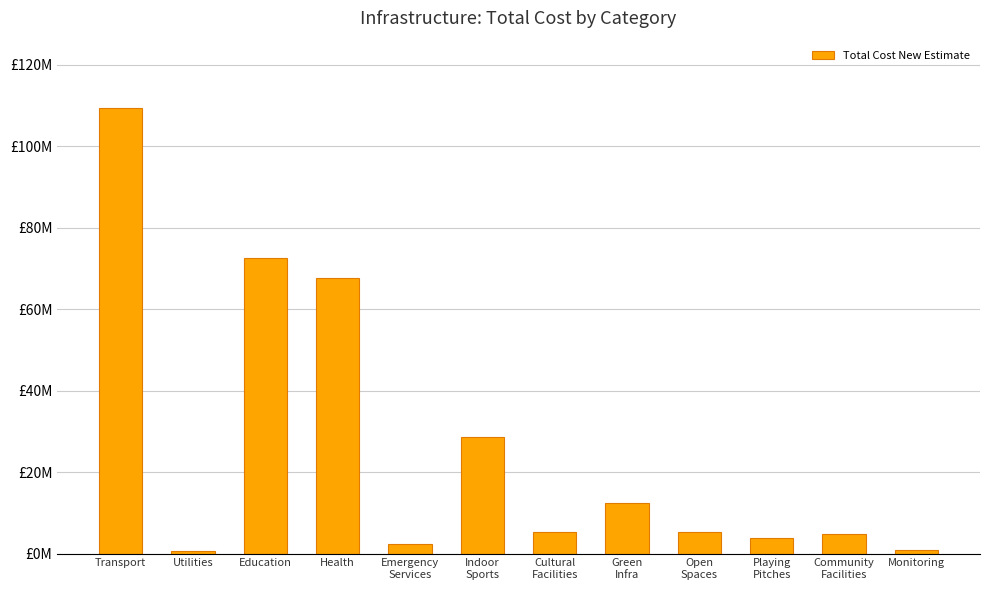

The value at Indoor
Sports is 14205212. True or false?

False